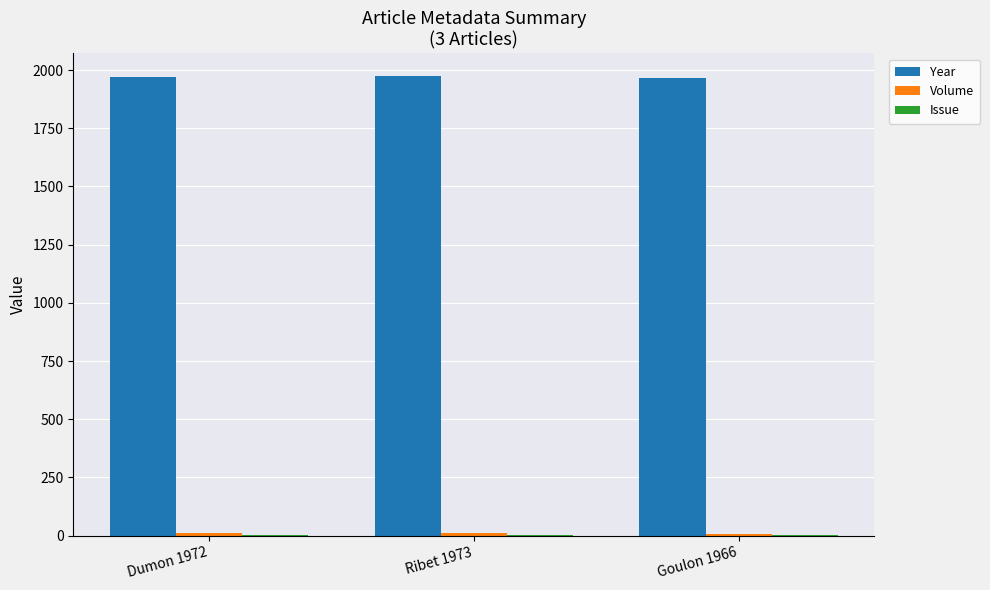

How many groups of bars are there?

3